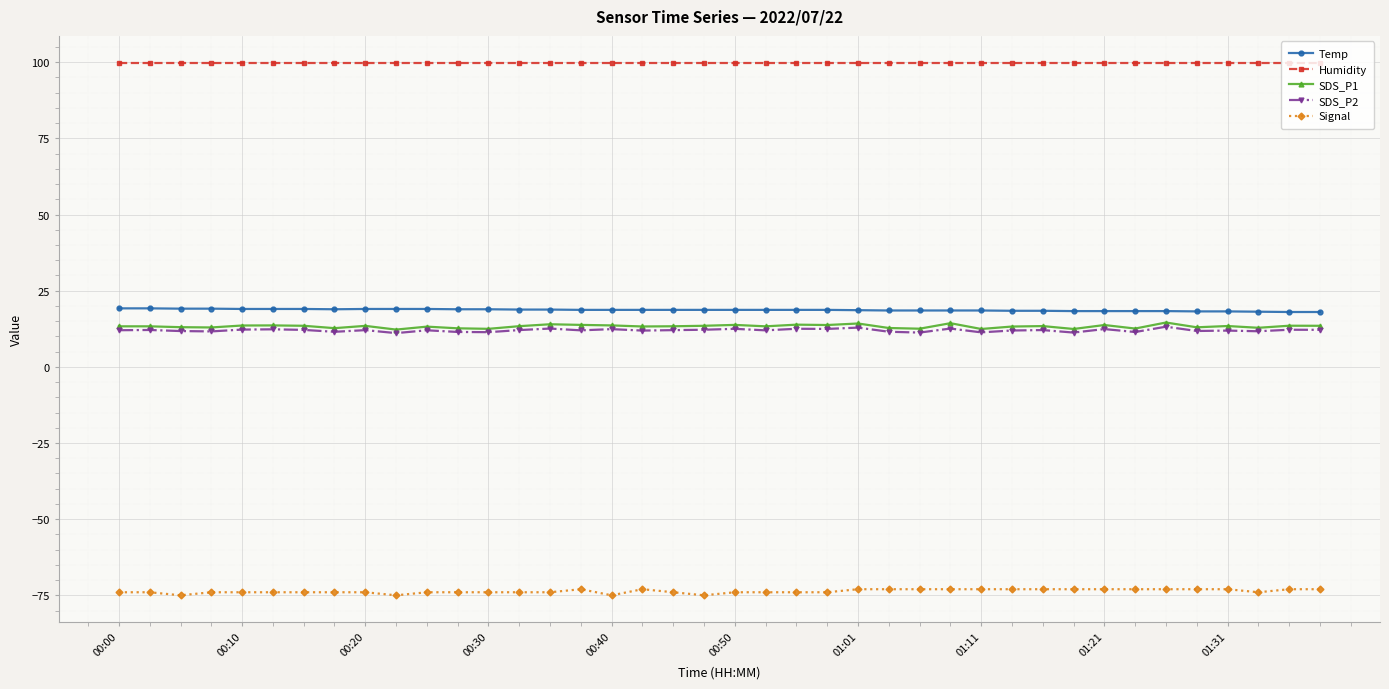

True or false: Signal has more than 0 interior local peaks.

True